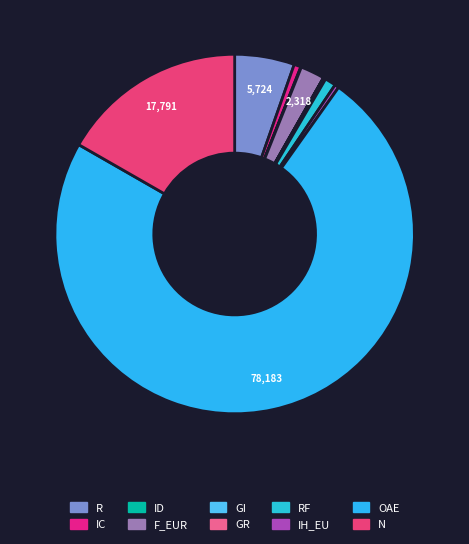

Count the number of slices in the pie.

10